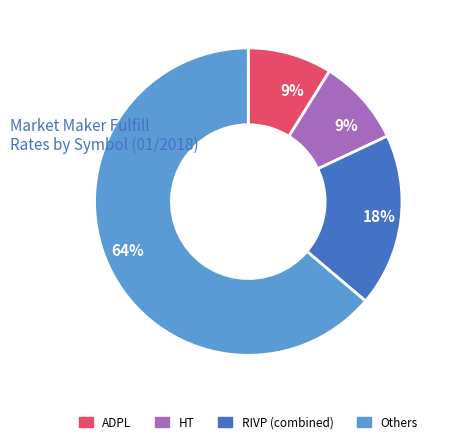

To the nearest percent, what is the average slice percentage?

25%